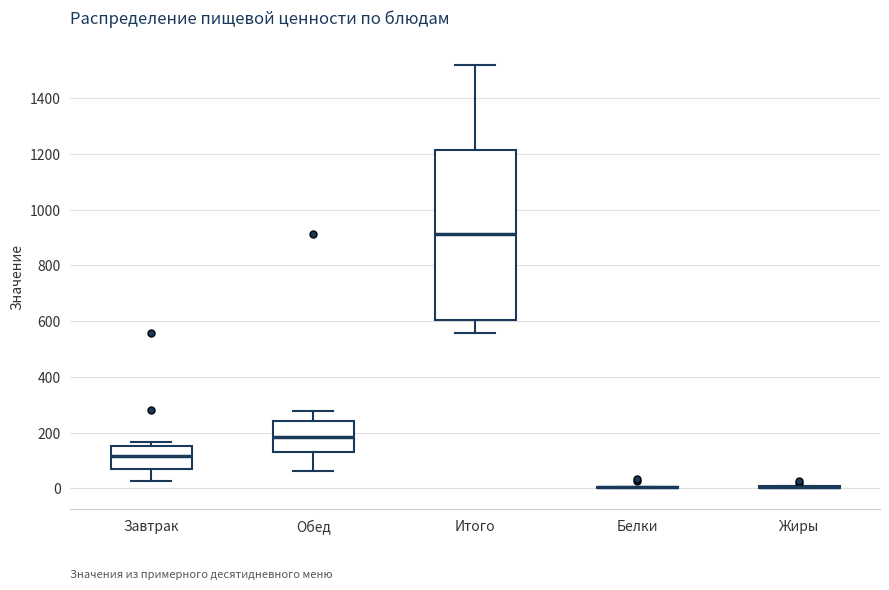

Reading left to right, transcribe this box plot: for each box, give where its median line is, the range the box spans, and where its two whiskers end, as read against the y-axis. The values are not printed on the chart, so give them approximately, as read against the axis.

Завтрак: median 120, box 60 to 160, whiskers 20 to 160 (just above the box's upper edge)
Обед: median 180, box 140 to 240, whiskers 60 to 280
Итого: median 920, box 600 to 1220, whiskers 560 to 1520
Белки: box collapsed to a line at 0, whiskers 0 to 0
Жиры: box collapsed to a line at 0, whiskers 0 to 0